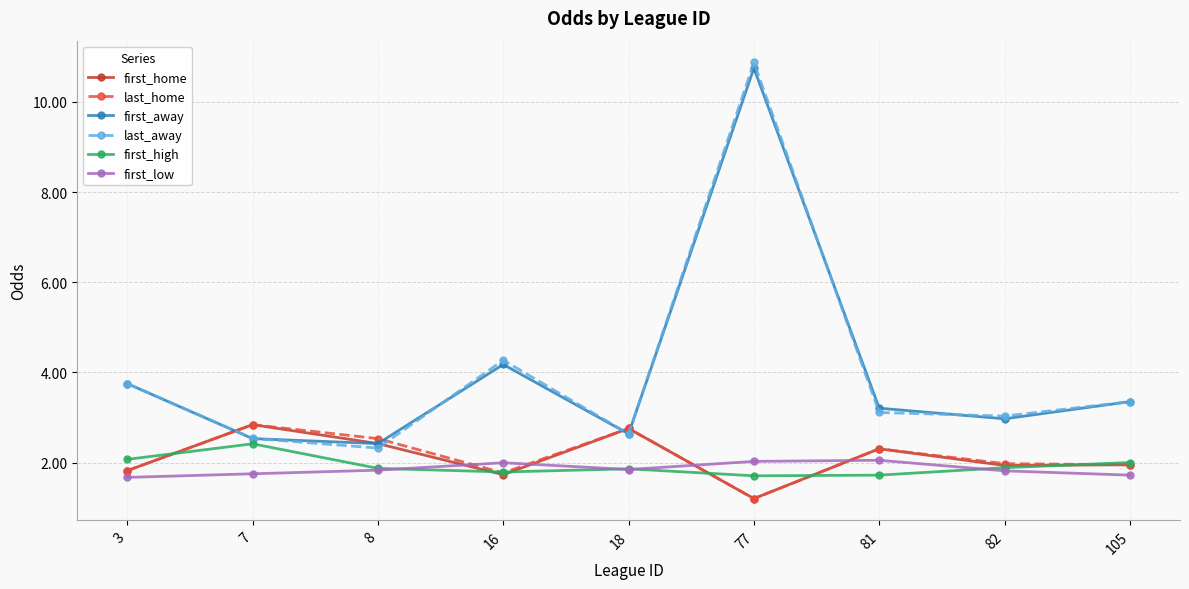

What is the difference between the first_high values at 8 and 16?

0.1